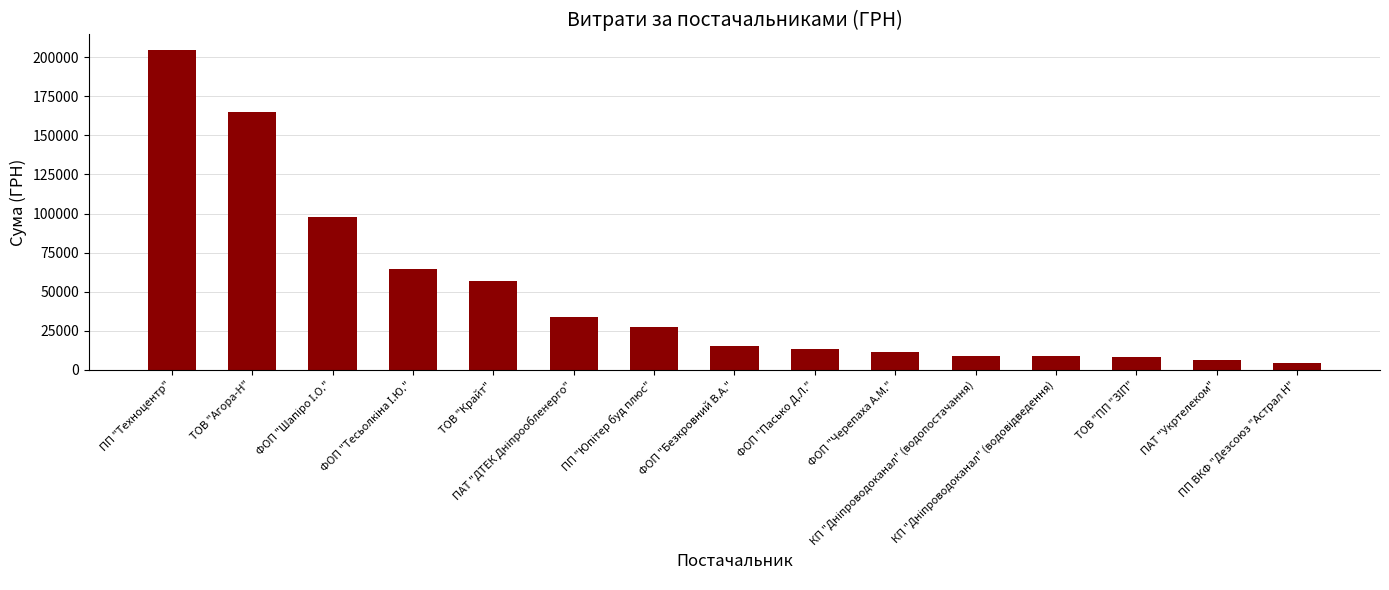

What is the value of the 9th bar from the left?

13133.5